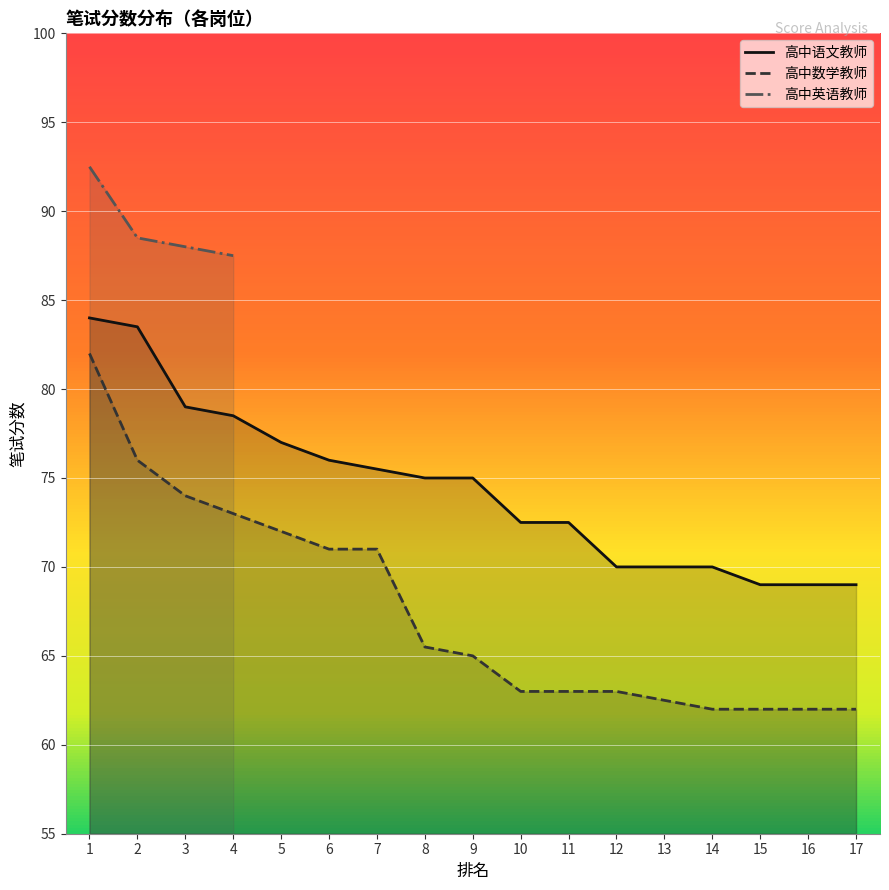

True or false: 高中语文教师 and 高中数学教师 intersect in this chart.

False